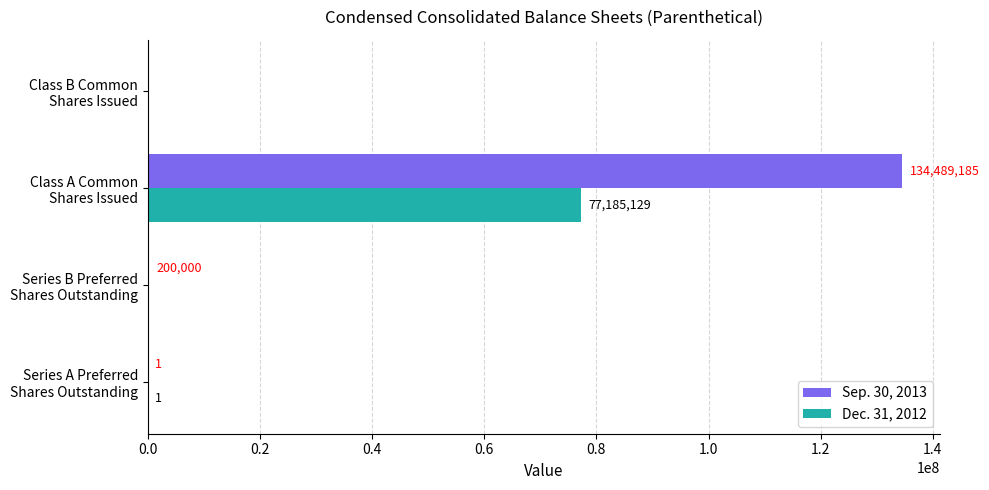

What is the sum of all Dec. 31, 2012 values?

77185130